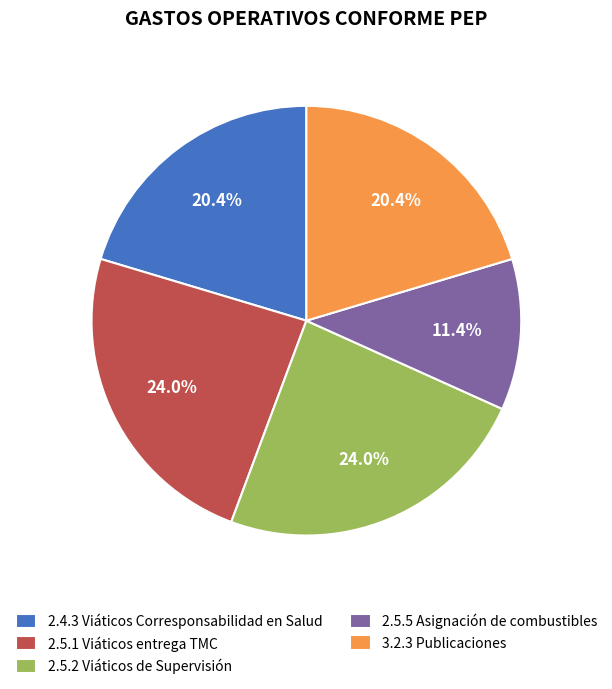

Count the number of slices in the pie.

5